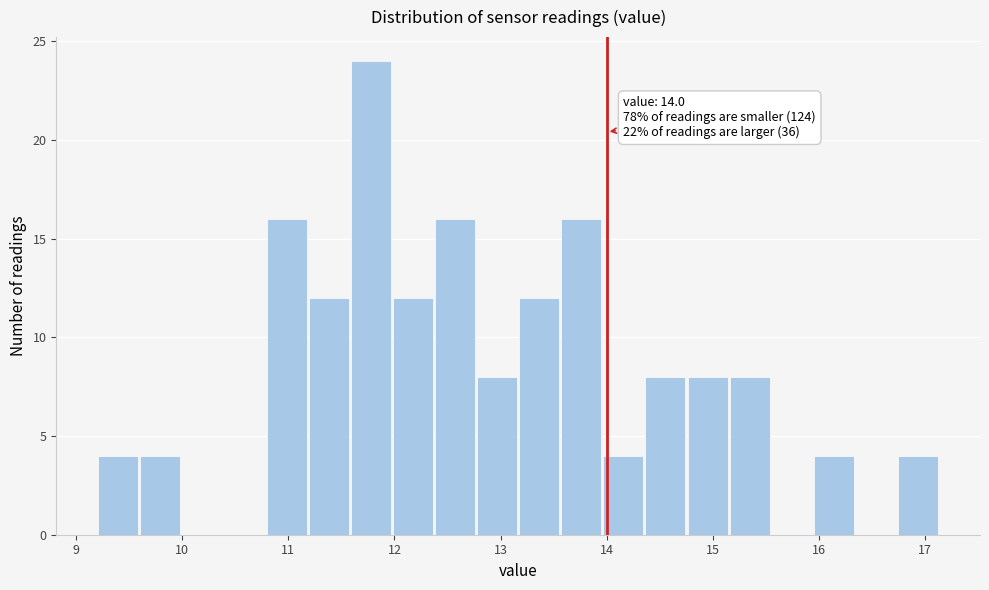

Read against the x-axis, roughly where is the centre of the tallest bar?

11.8